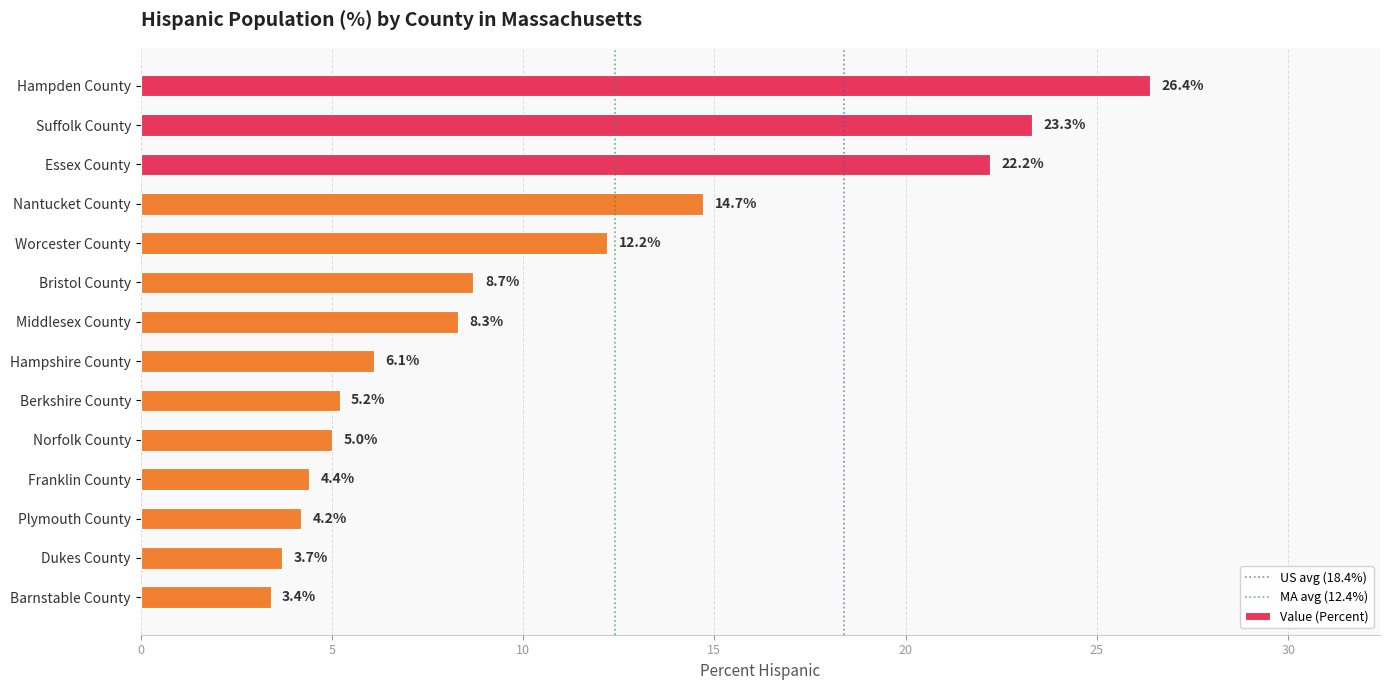

Rank the categories by value from lowest to highest.

Barnstable County, Dukes County, Plymouth County, Franklin County, Norfolk County, Berkshire County, Hampshire County, Middlesex County, Bristol County, Worcester County, Nantucket County, Essex County, Suffolk County, Hampden County